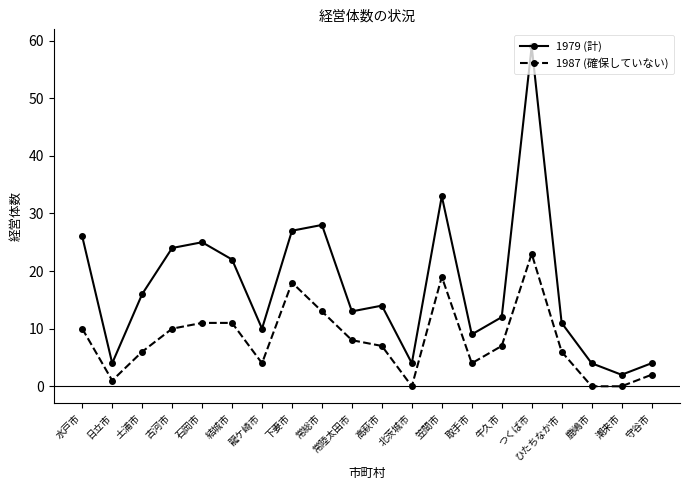

Reading right to left, transcribe all the data shown in this chart.

1979 (計): 4	2	4	11	59	12	9	33	4	14	13	28	27	10	22	25	24	16	4	26
1987 (確保していない): 2	0	0	6	23	7	4	19	0	7	8	13	18	4	11	11	10	6	1	10